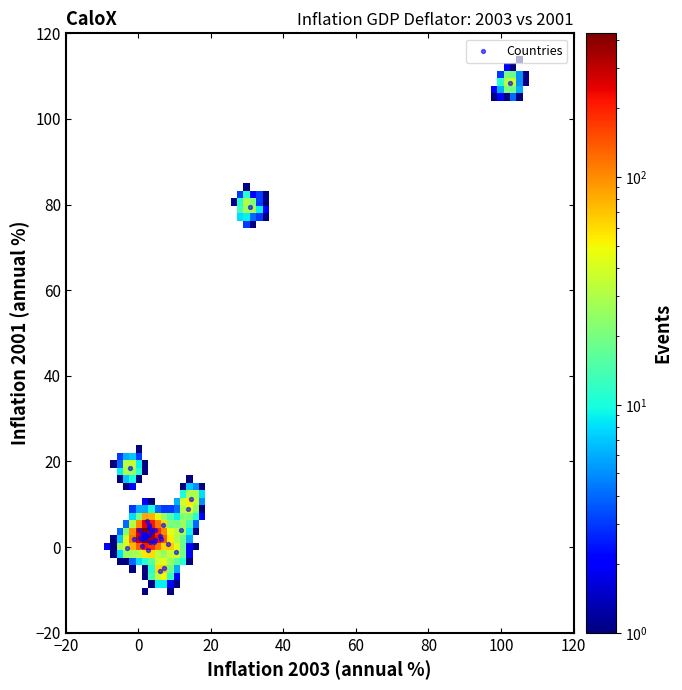

What Y value in the scatter plot is closest to 51?

79.5